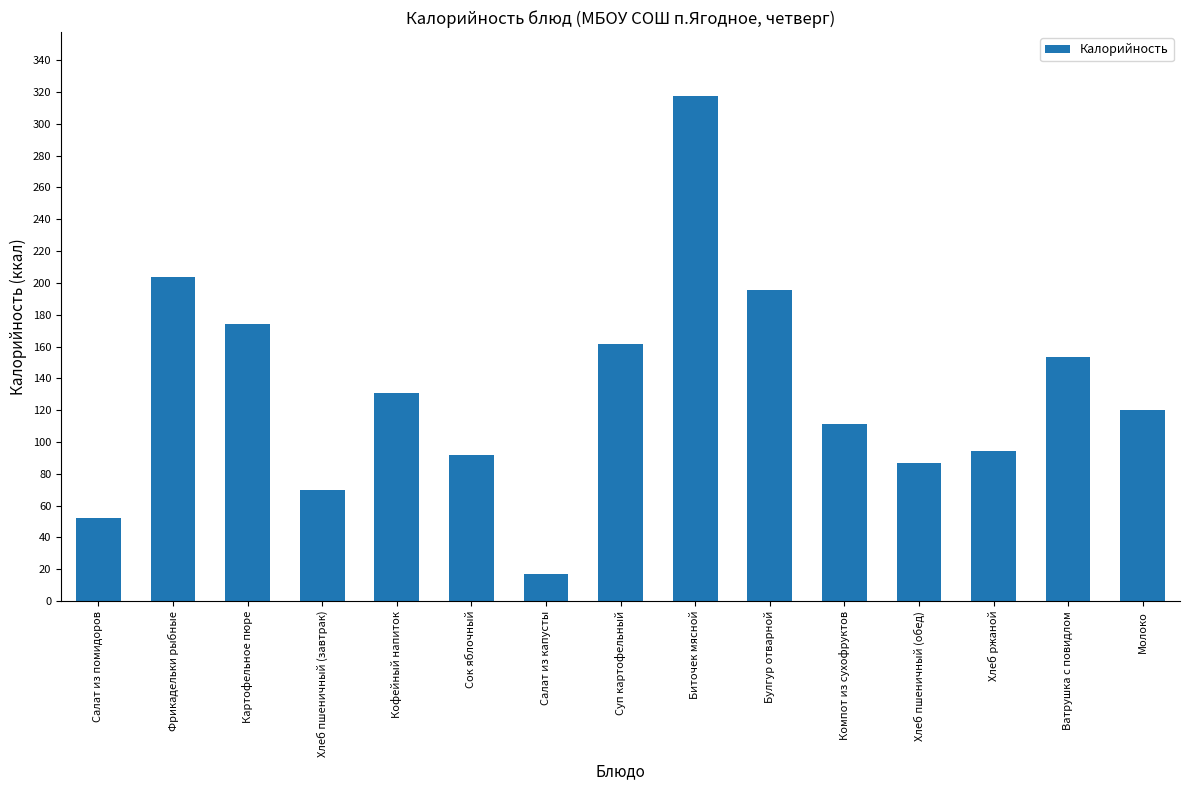

How many data points are less than 120?

7